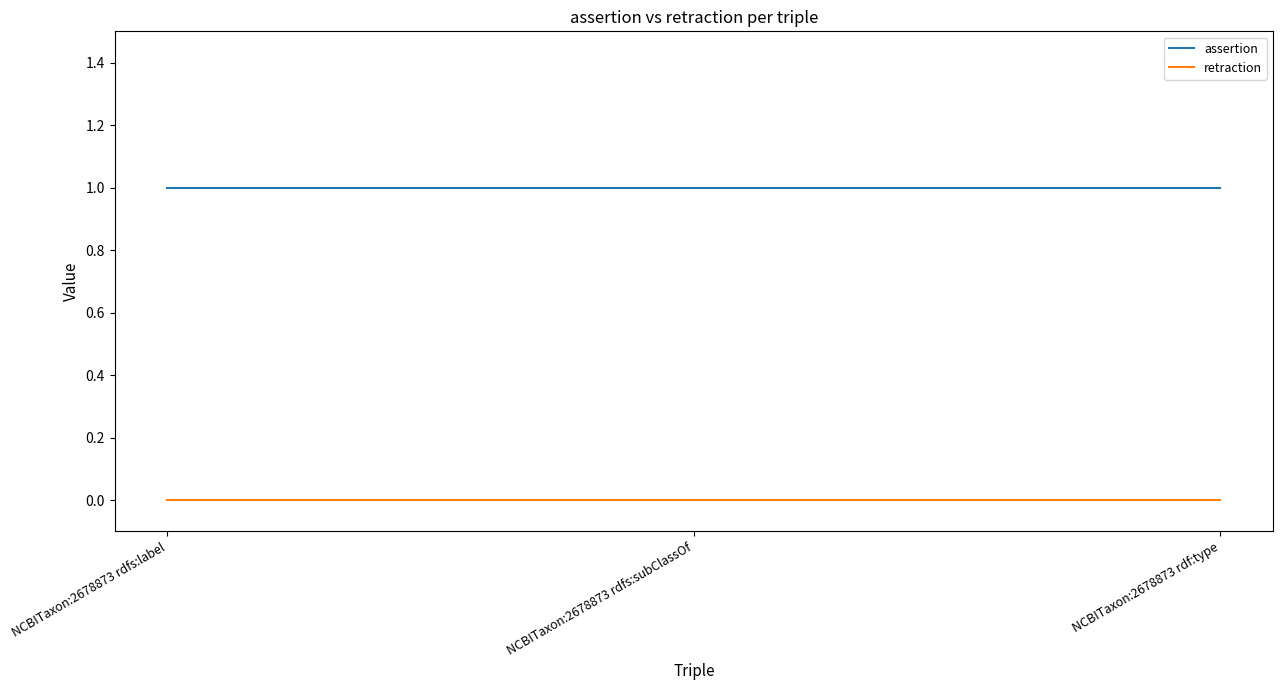

The value of retraction at NCBITaxon:2678873 rdfs:label is 0. True or false?

True